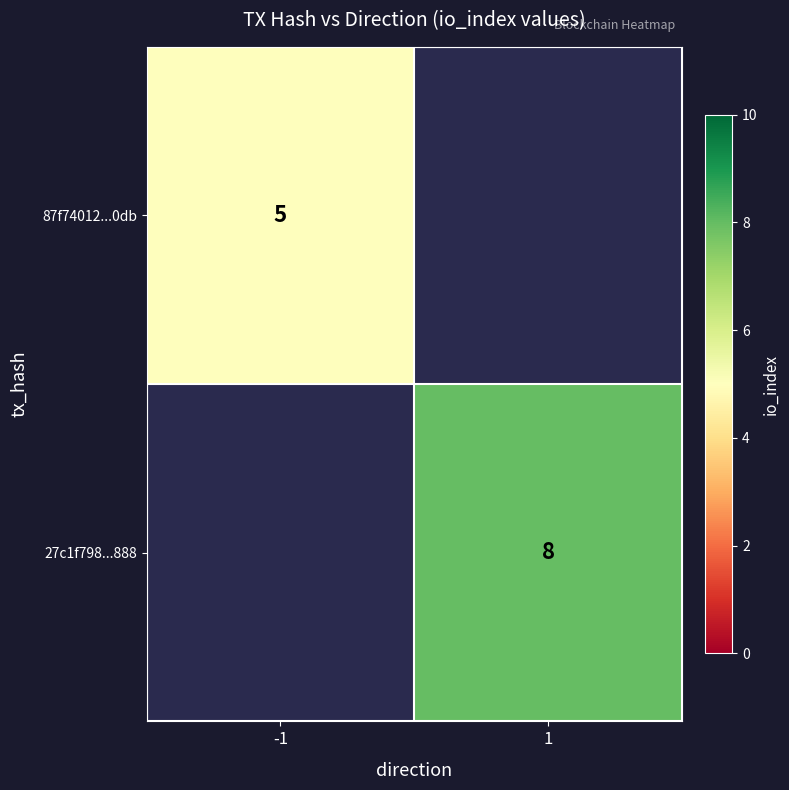

At how many categories does at least one series exceed 7?

1